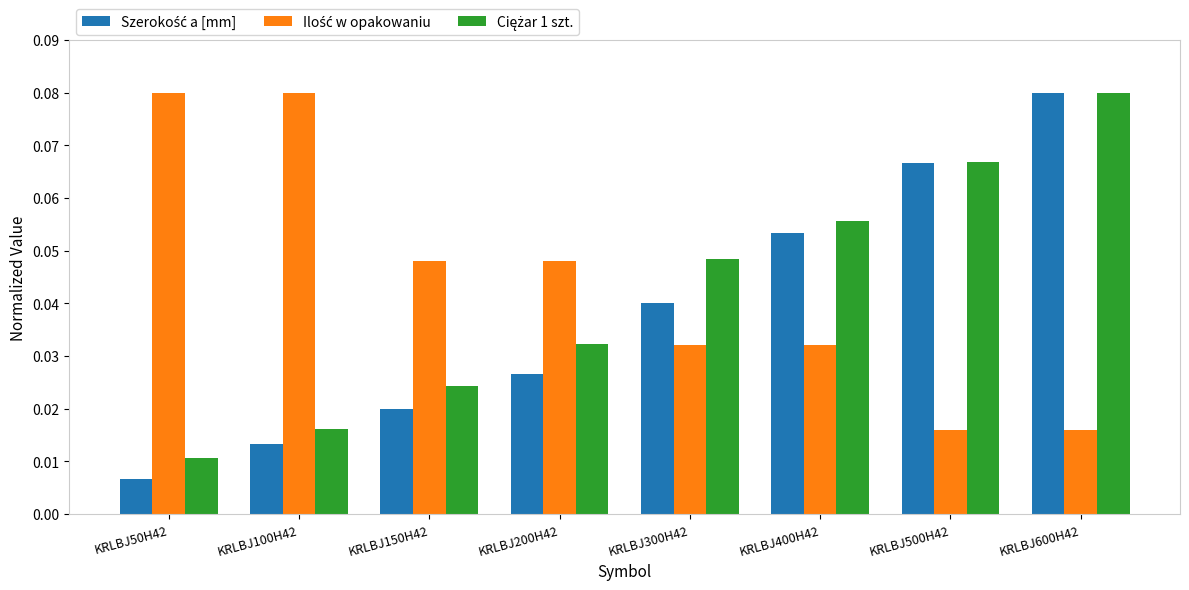

At how many categories does at least one series exceed 0?

8